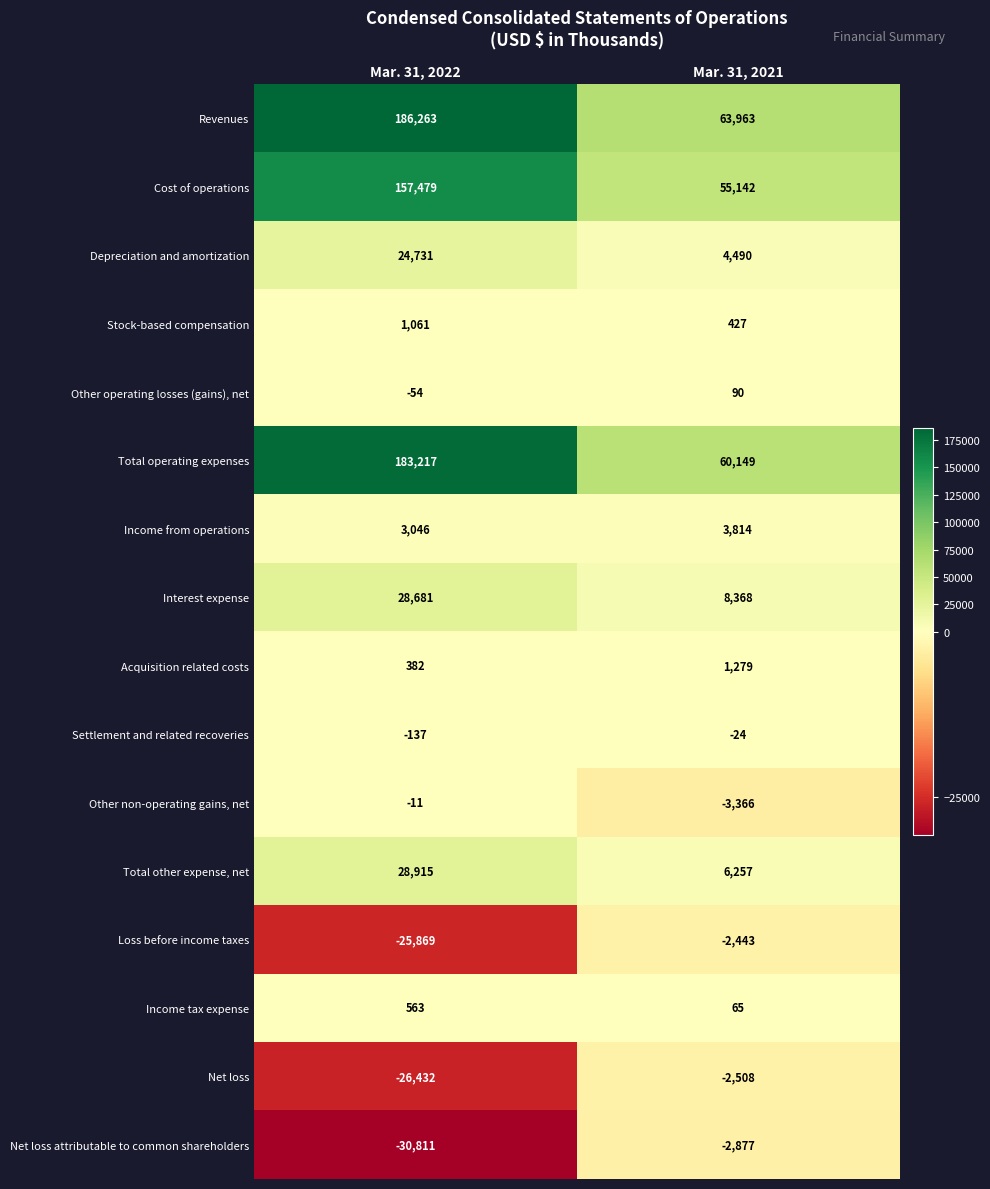

At which label does Depreciation and amortization reach its peak?

Mar. 31, 2022